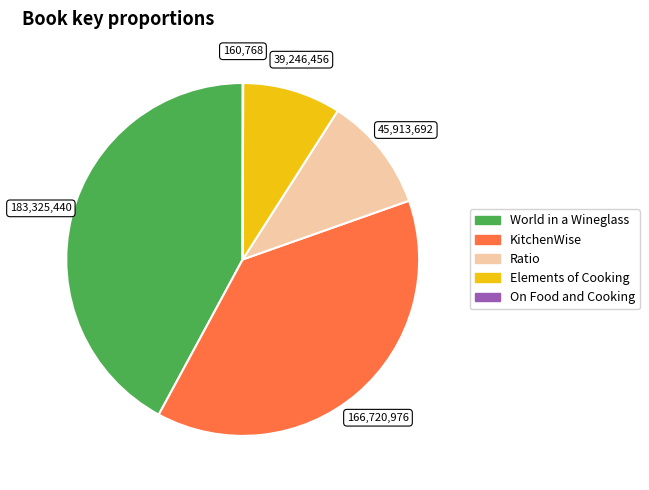

Between Elements of Cooking and World in a Wineglass, which is larger?

World in a Wineglass